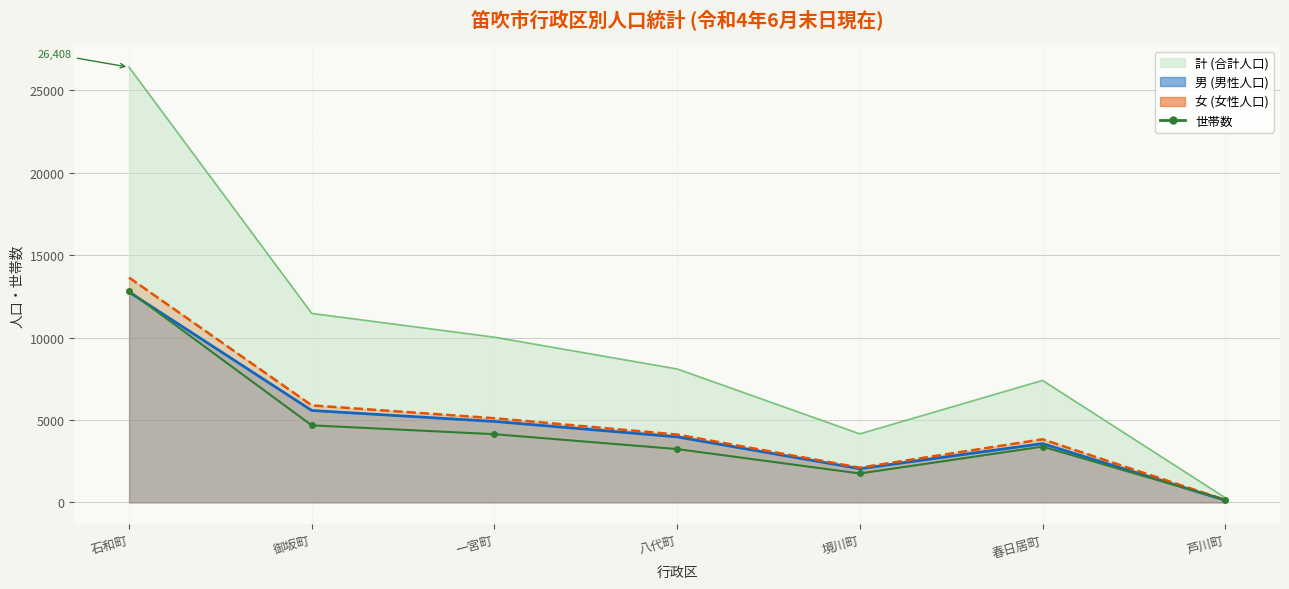

What position from the right is 御坂町?

6